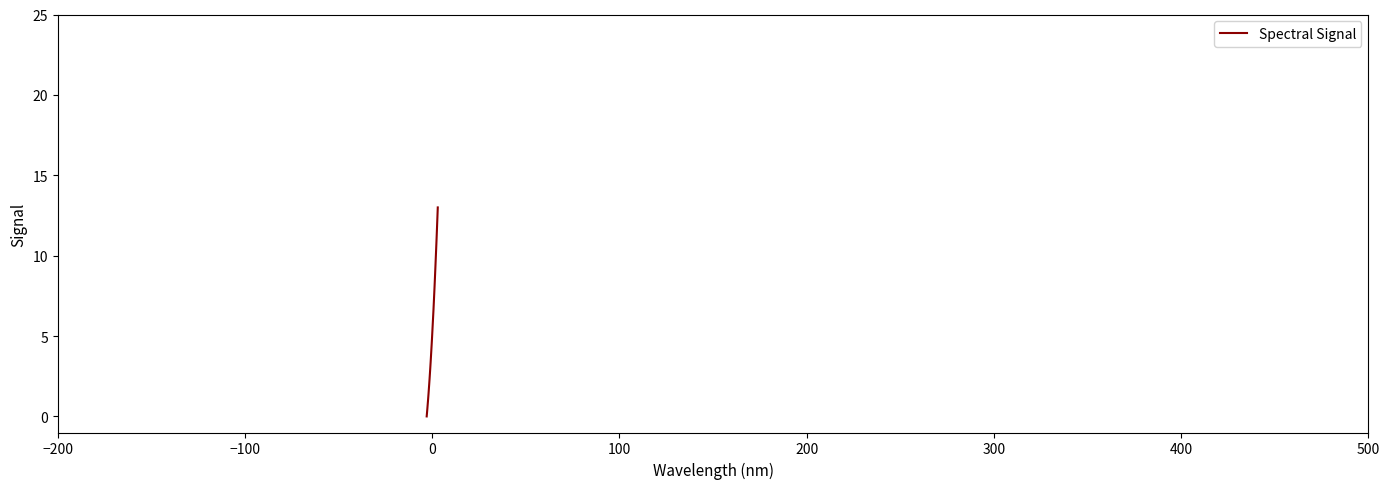

What is the difference between the maximum and minimum values?

13.0